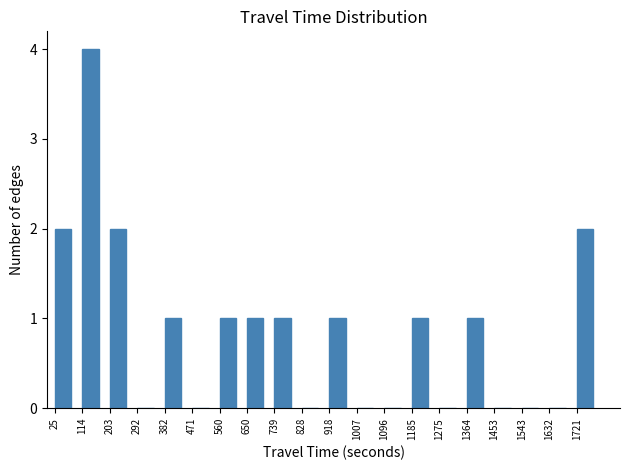

Over which range of the x-axis is the bar tallest?

110 to 200